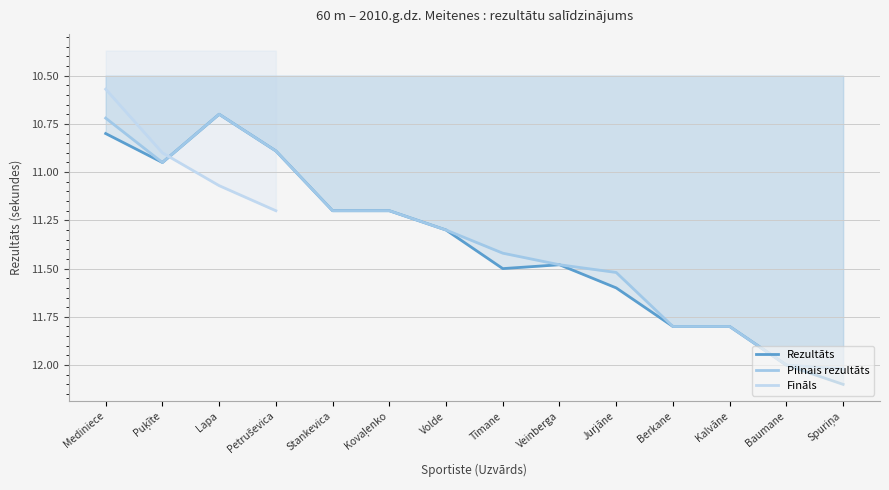

The value of Rezultāts at Jurjāne is 11.6. True or false?

True